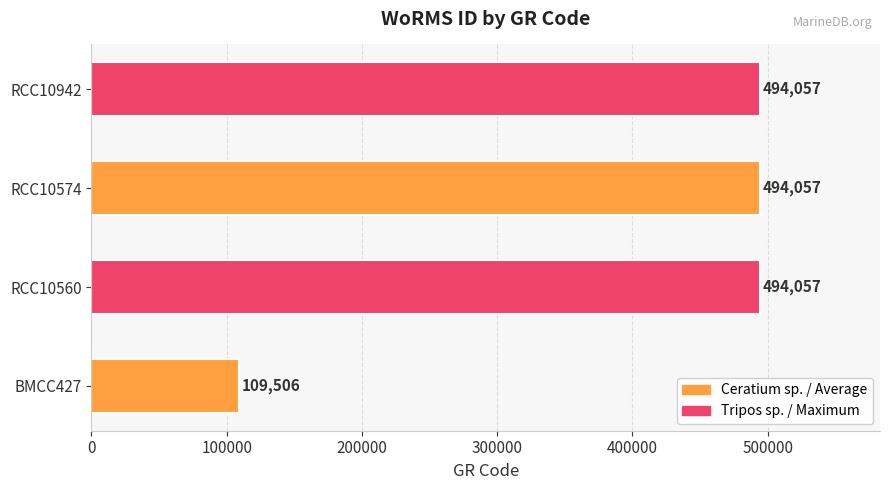

The value at RCC10942 is 494057. True or false?

True